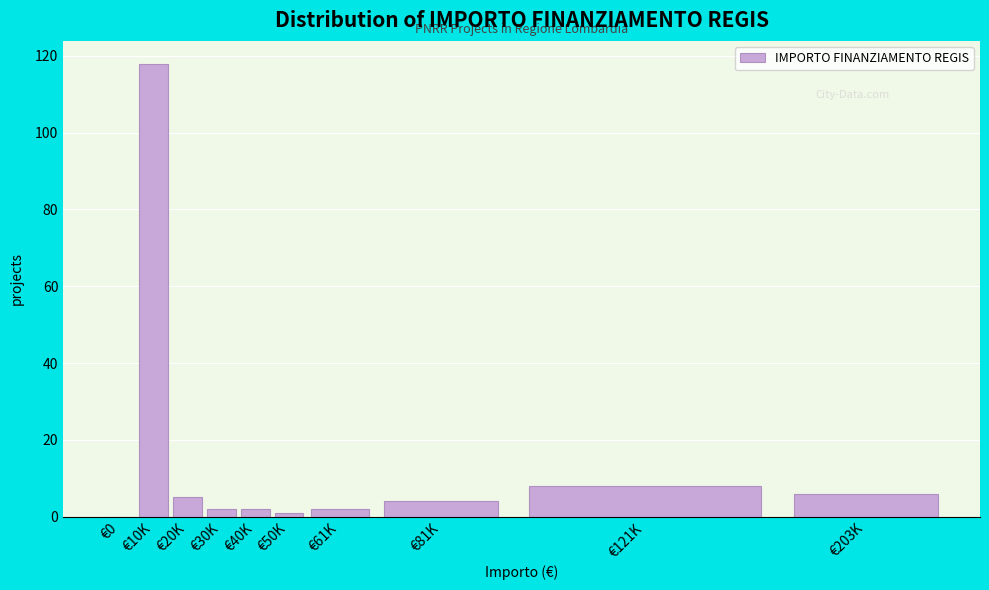

Reading right to left, extract all data points from this chart.

€203K=6	€121K=8	€81K=4	€61K=2	€50K=1	€40K=2	€30K=2	€20K=5	€10K=118	€0=0